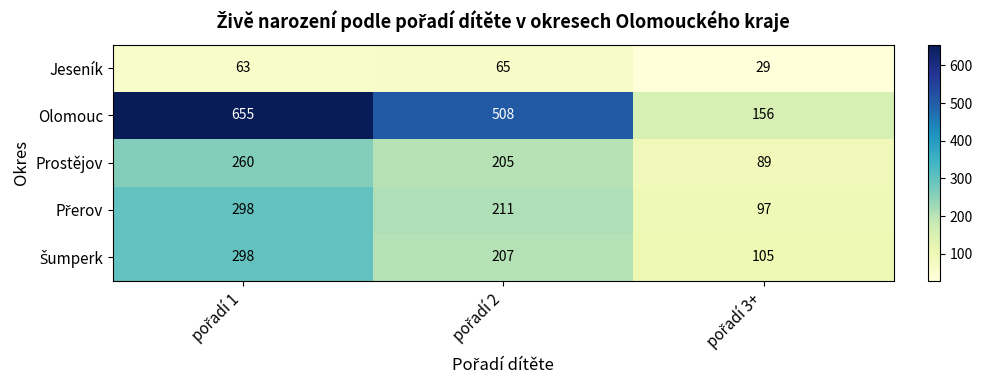

Which series has the widest spread of values?

Olomouc